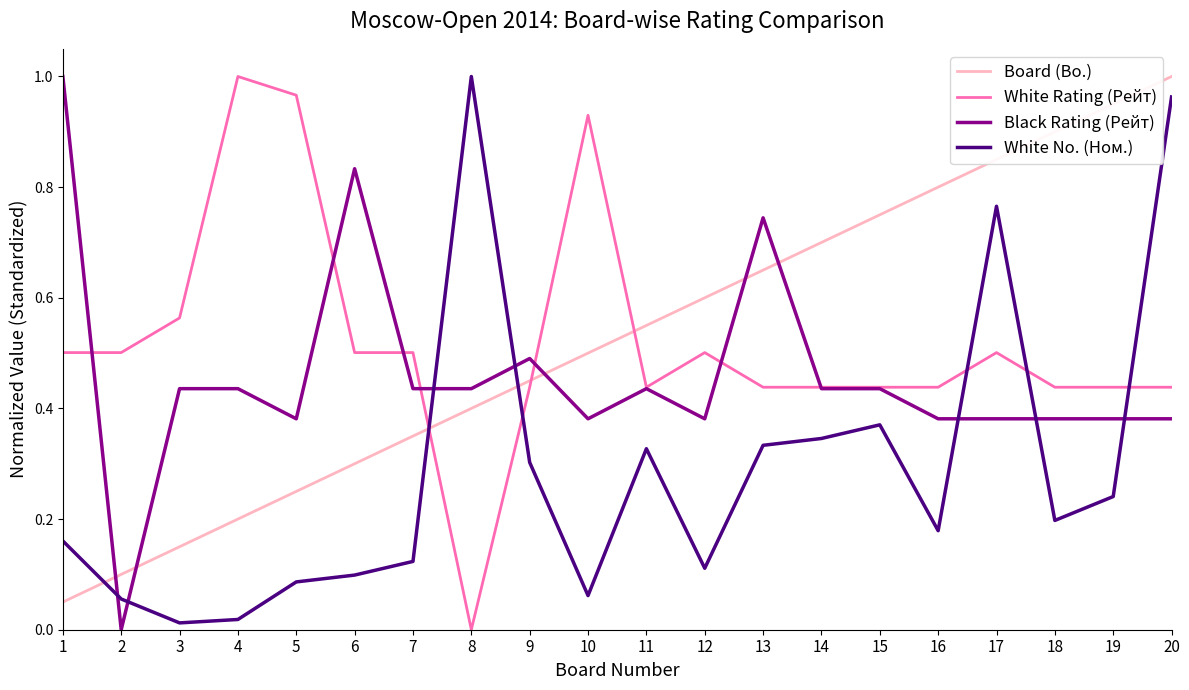

What are all the series names shown in the legend?

Board (Bo.), White Rating (Рейт), Black Rating (Рейт), White No. (Ном.)